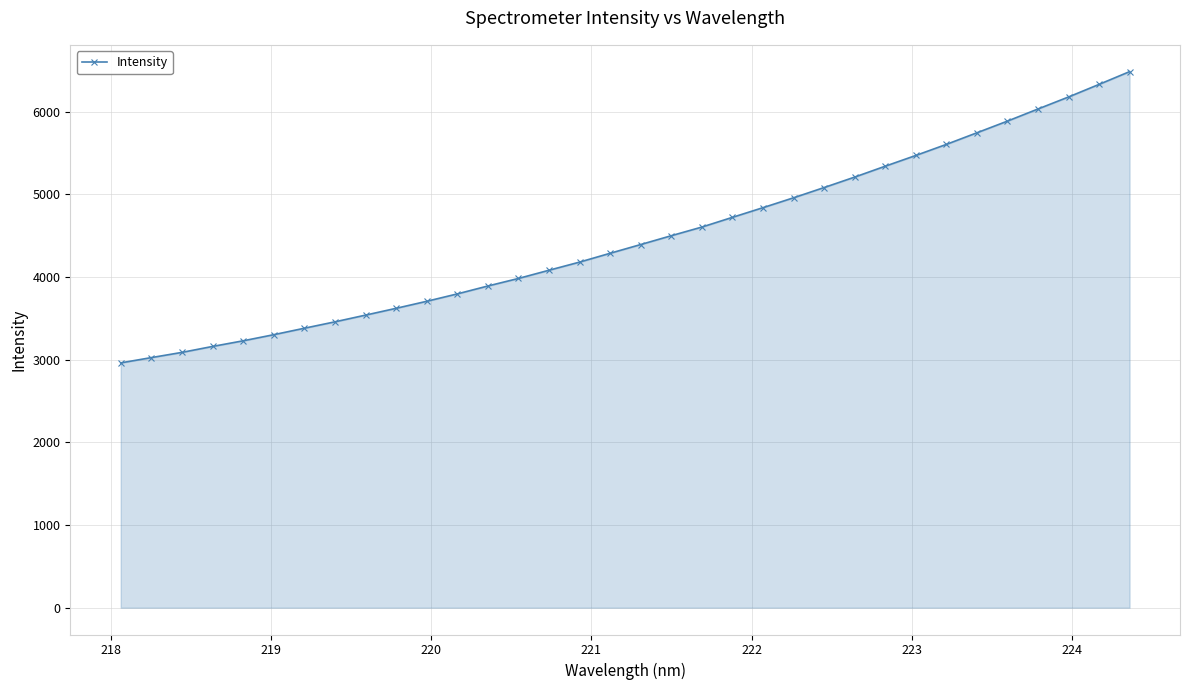

What is the average value?

4474.1